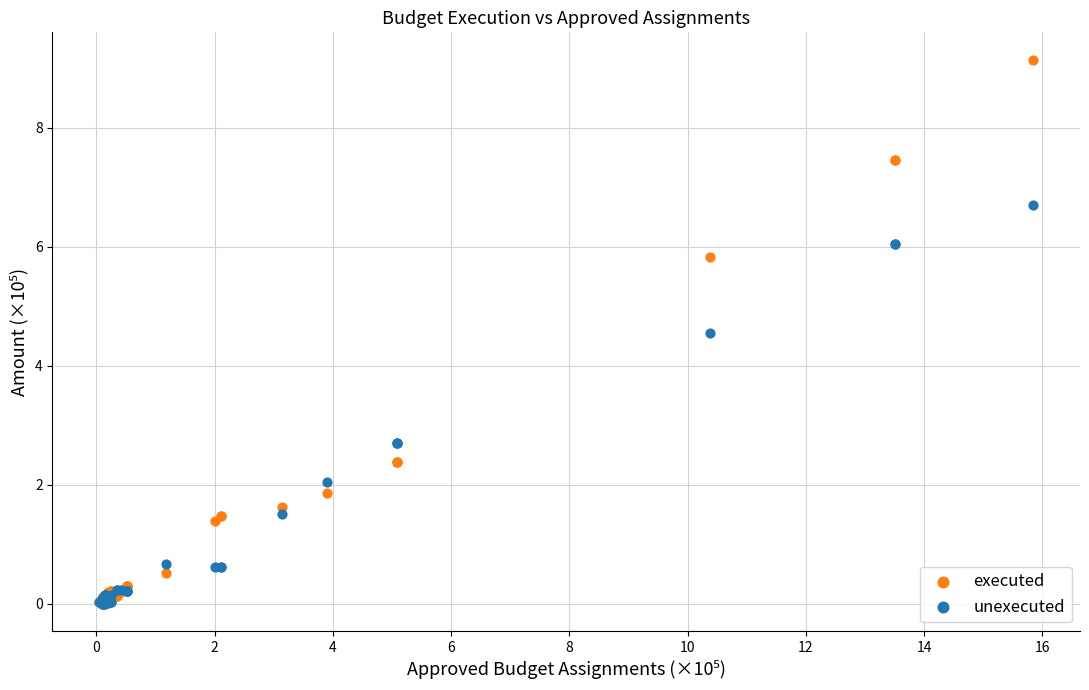

In the executed series, what Y value is closest to 4?

2.4